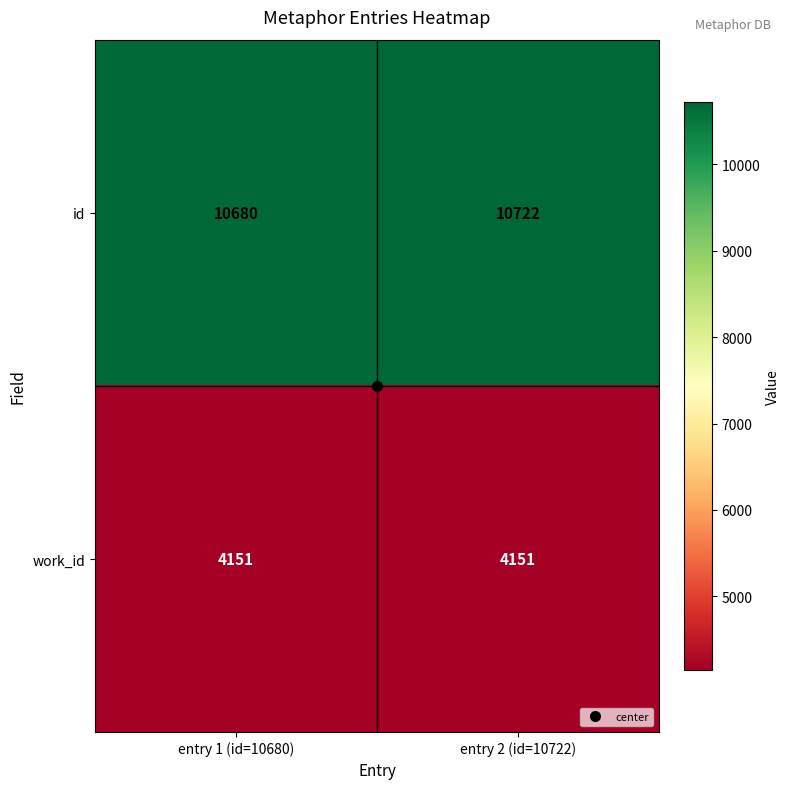

What is the sum of all work_id values?

8302